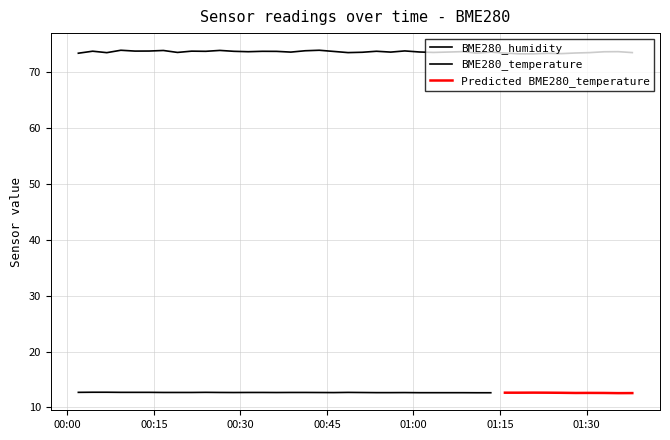

Where is the first local minimum?

2022/11/23 00:06:50